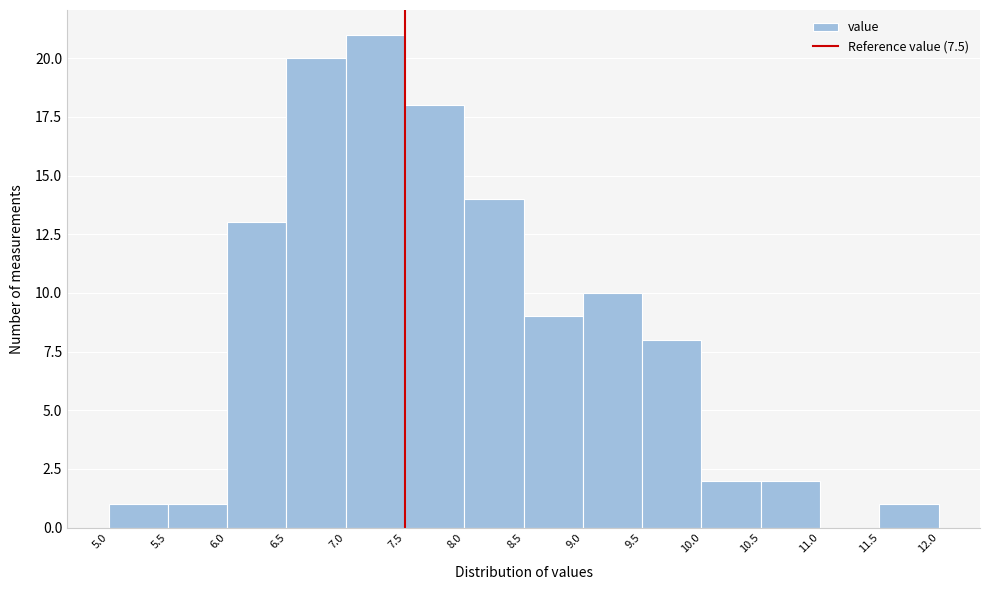

Reading left to right, list every bar in this chart as the range it spans on the x-axis followed by its height. The values are not printed on the chart, so give them approximately, as read against the axis.

5.0 to 5.5: 1
5.5 to 6.0: 1
6.0 to 6.5: 13
6.5 to 7.0: 20
7.0 to 7.5: 21
7.5 to 8.0: 18
8.0 to 8.5: 14
8.5 to 9.0: 9
9.0 to 9.5: 10
9.5 to 10.0: 8
10.0 to 10.5: 2
10.5 to 11.0: 2
11.0 to 11.5: 0
11.5 to 12.0: 1